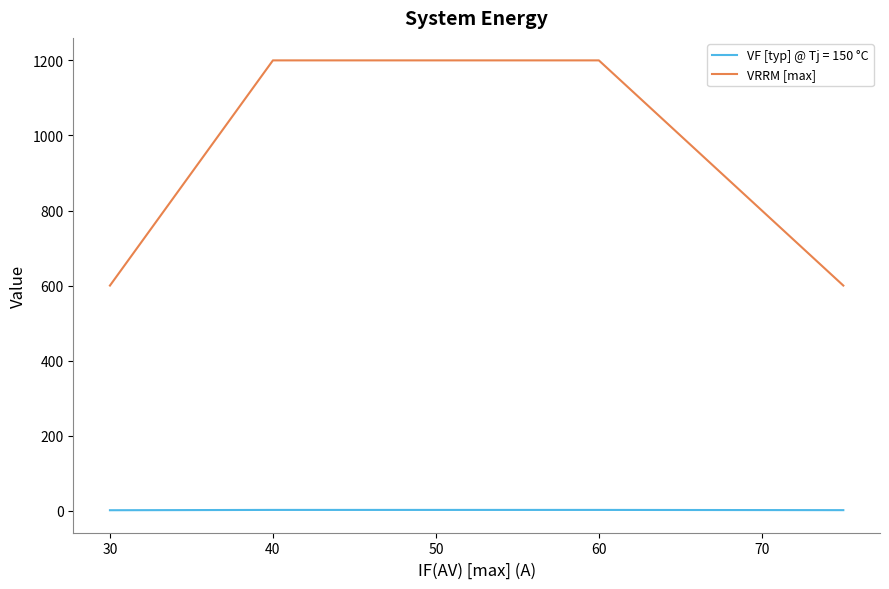

How many lines are shown in the chart?

2